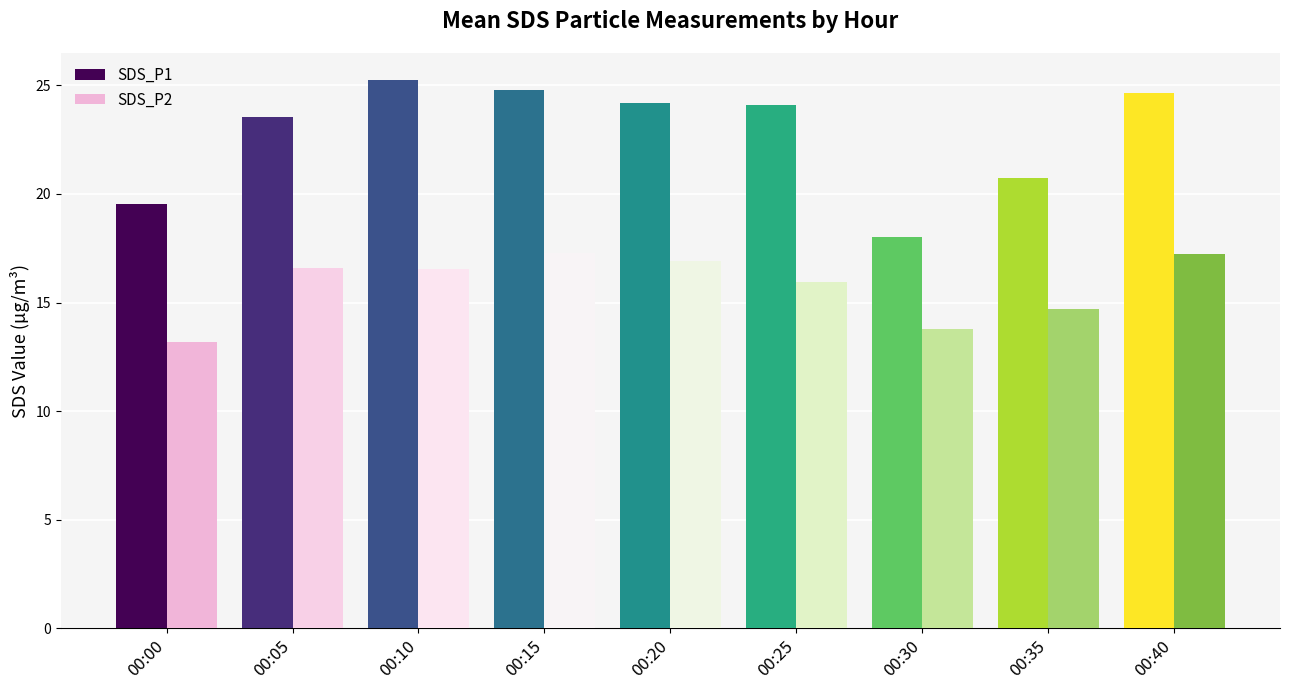

What is the value of the SDS_P2 bar at the 2nd from the left?

16.6